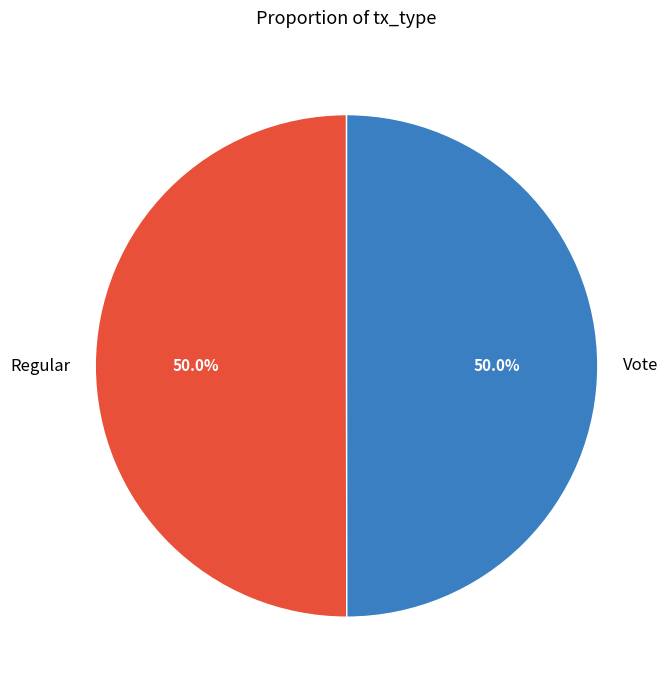

True or false: Regular accounts for 50% of the total.

True